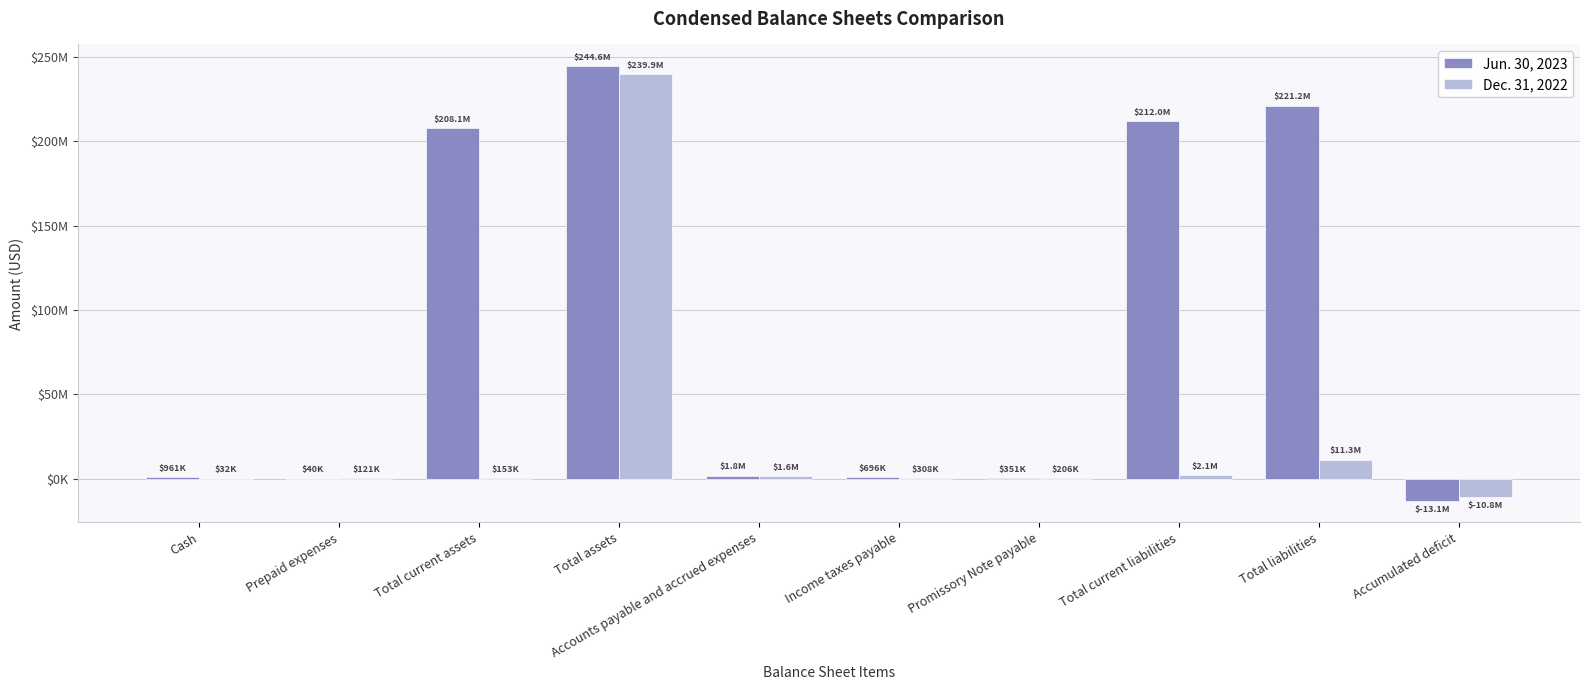

What is the smallest value displayed?

-13136417